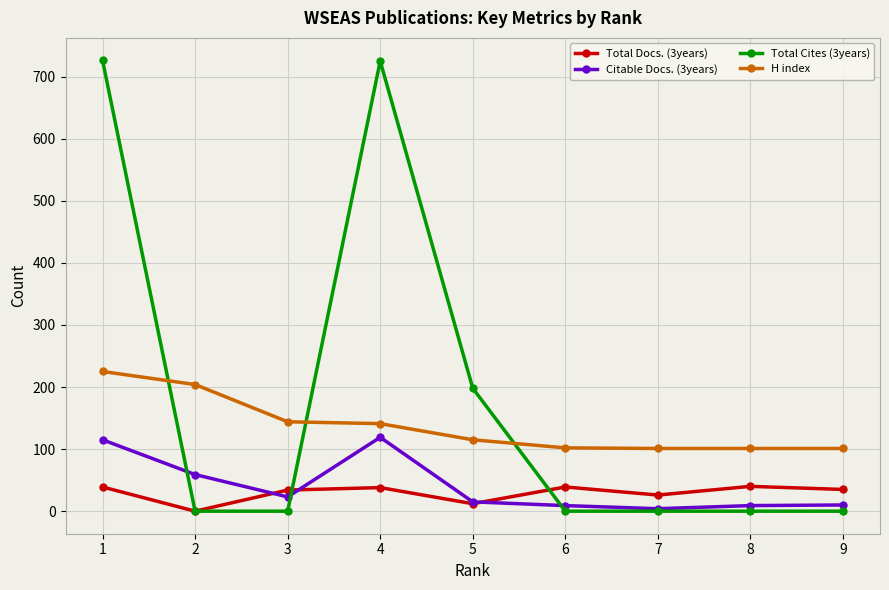

Count the Total Cites (3years) values in the range 0 to 198.

7